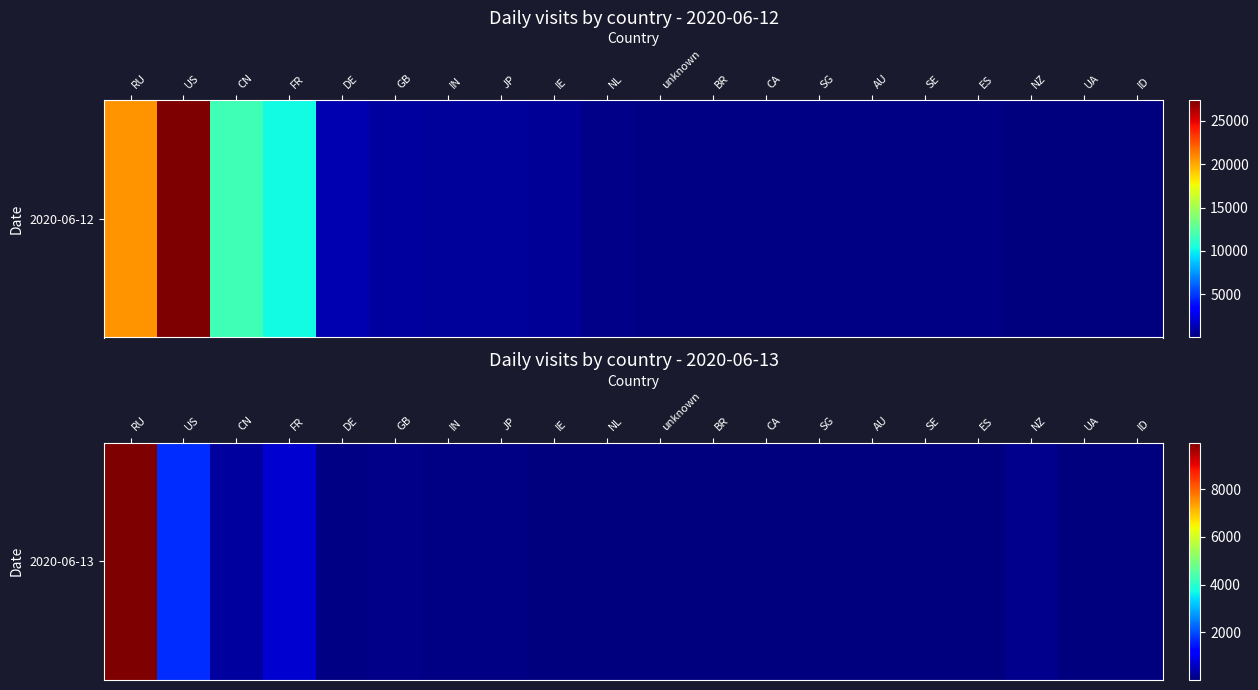

How many data points does each series have?

20